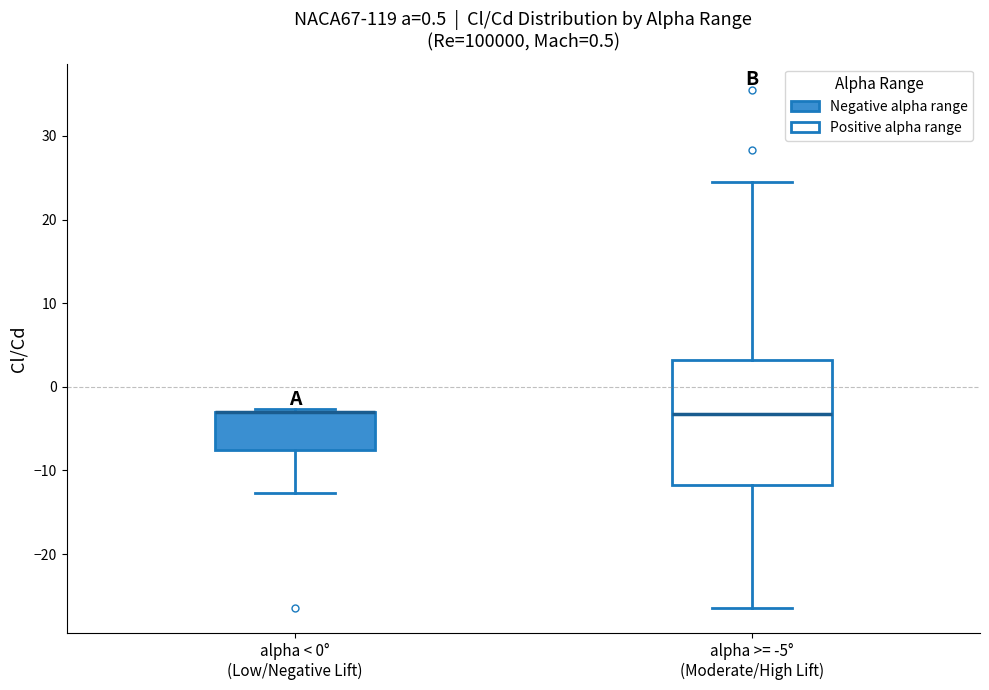

Reading left to right, read every box against the y-axis: the position of its median line, the range the box covers, and the ends of its whiskers. The values are not printed on the chart, so give them approximately, as read against the axis.

alpha < 0° (Low/Negative Lift): median -3 (drawn on the box's upper edge), box -8 to -3, whiskers -13 to -3 (just above the box's upper edge)
alpha >= -5° (Moderate/High Lift): median -3, box -12 to 3, whiskers -26 to 25